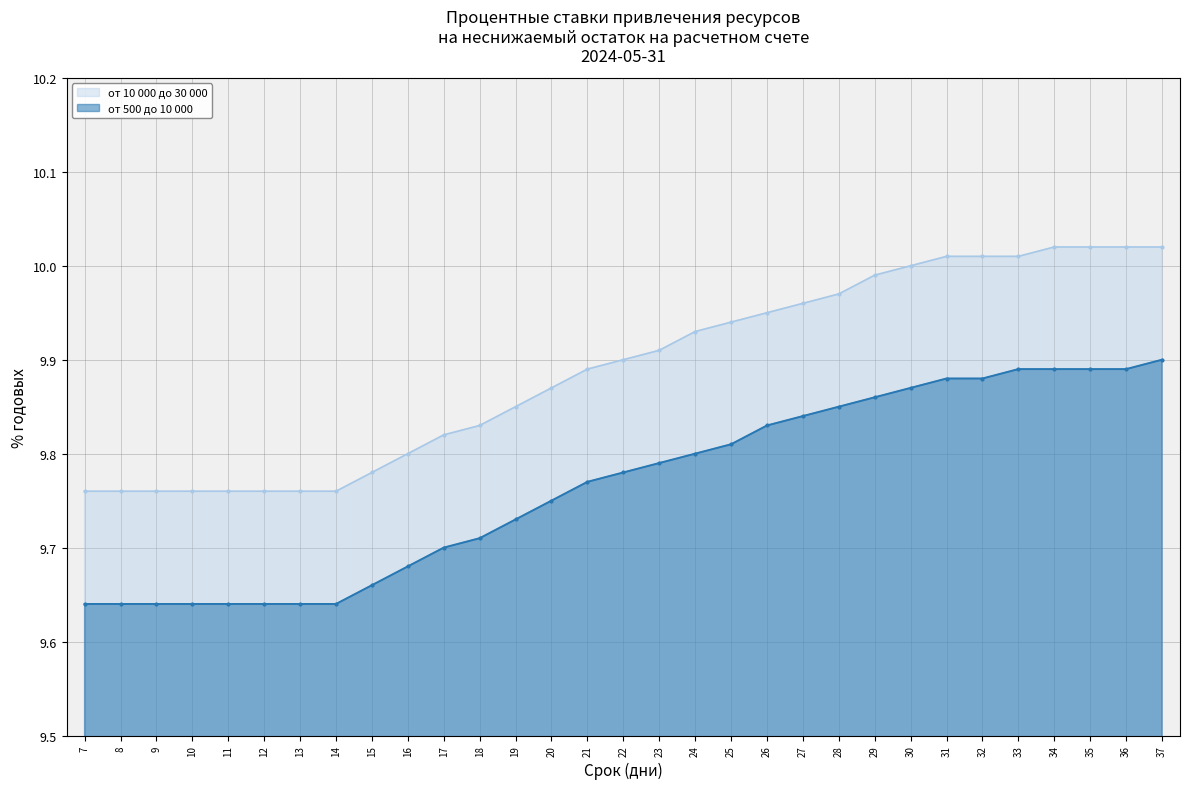

What is the difference between the second highest and second lowest values in the от 500 до 10 000 series?

0.2